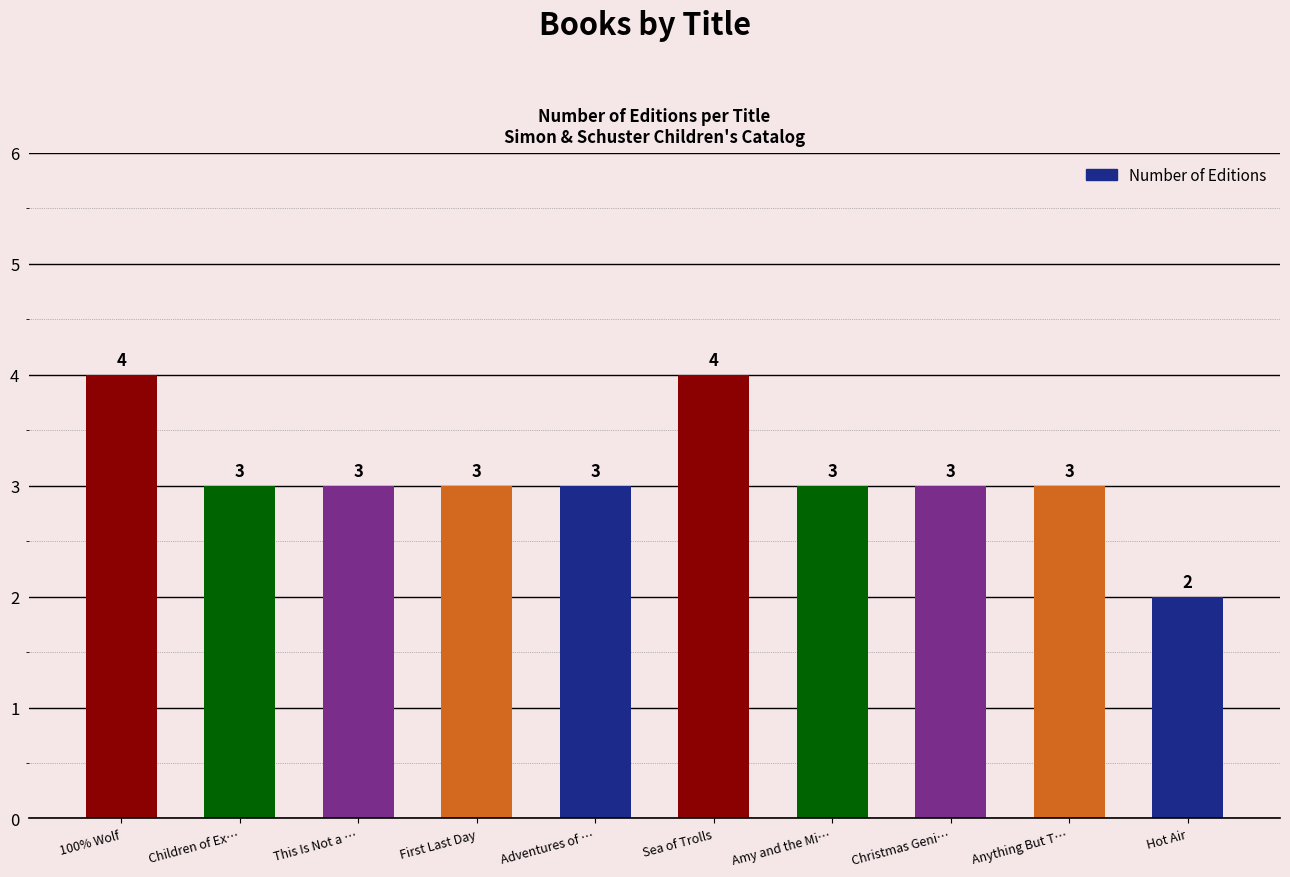

What is the greatest value displayed?

4